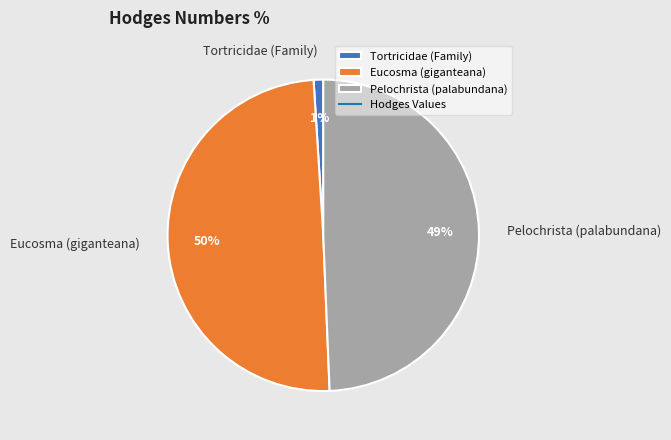

To the nearest percent, what is the difference between the largest and smallest slice percentages?

49%